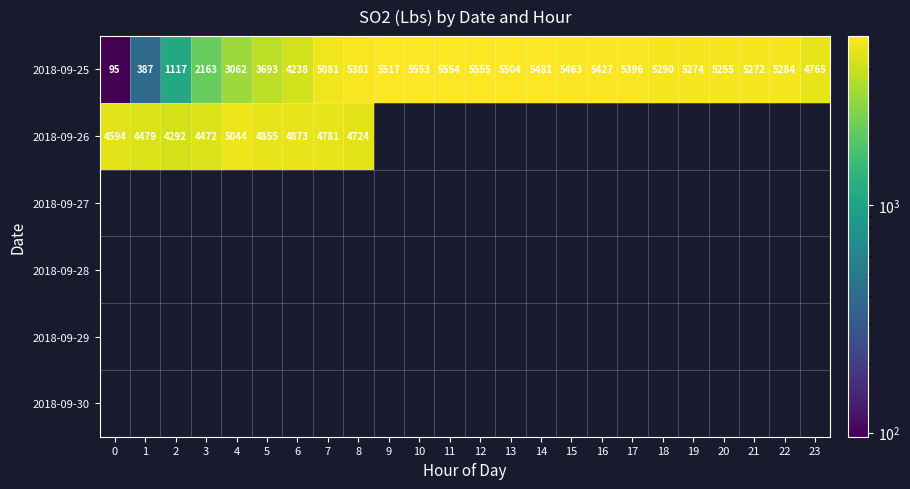

What is the minimum value shown in the chart?

95.9